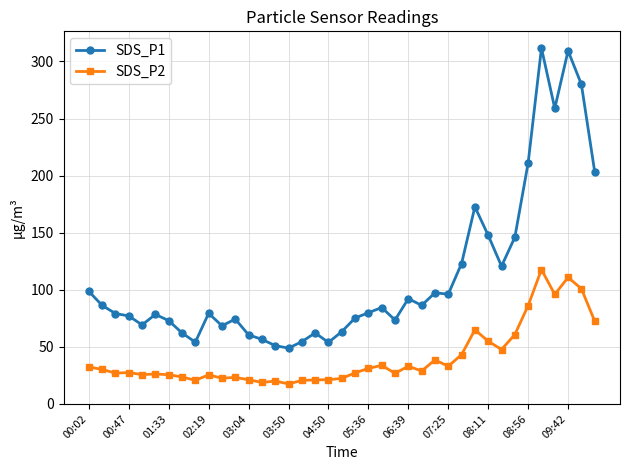

Which series has the largest total across all categories?

SDS_P1